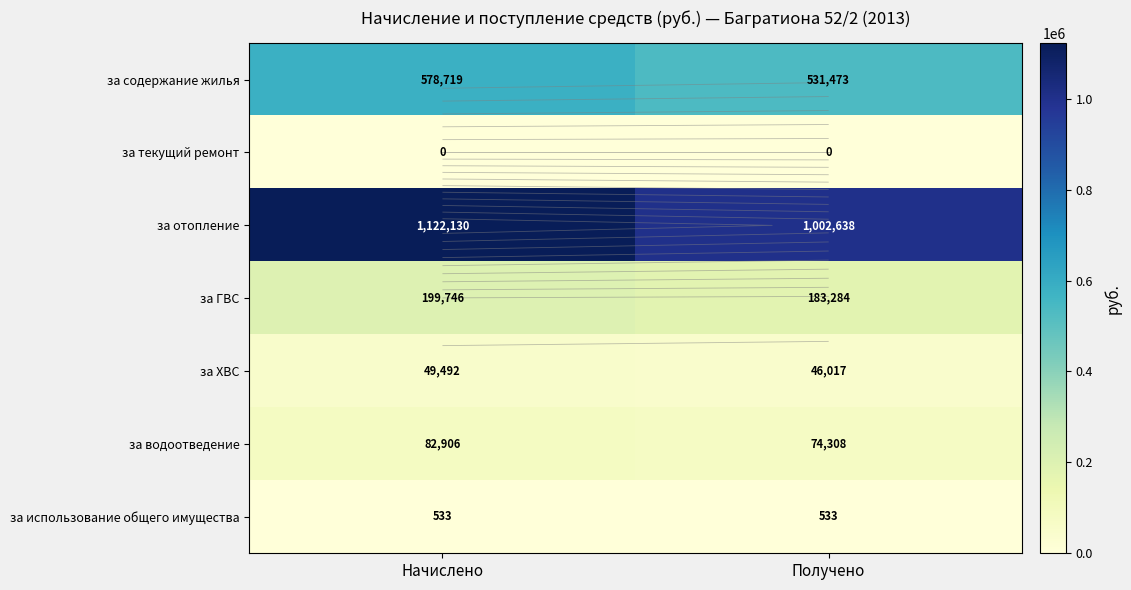

At which category is the sum across all series the highest?

Начислено